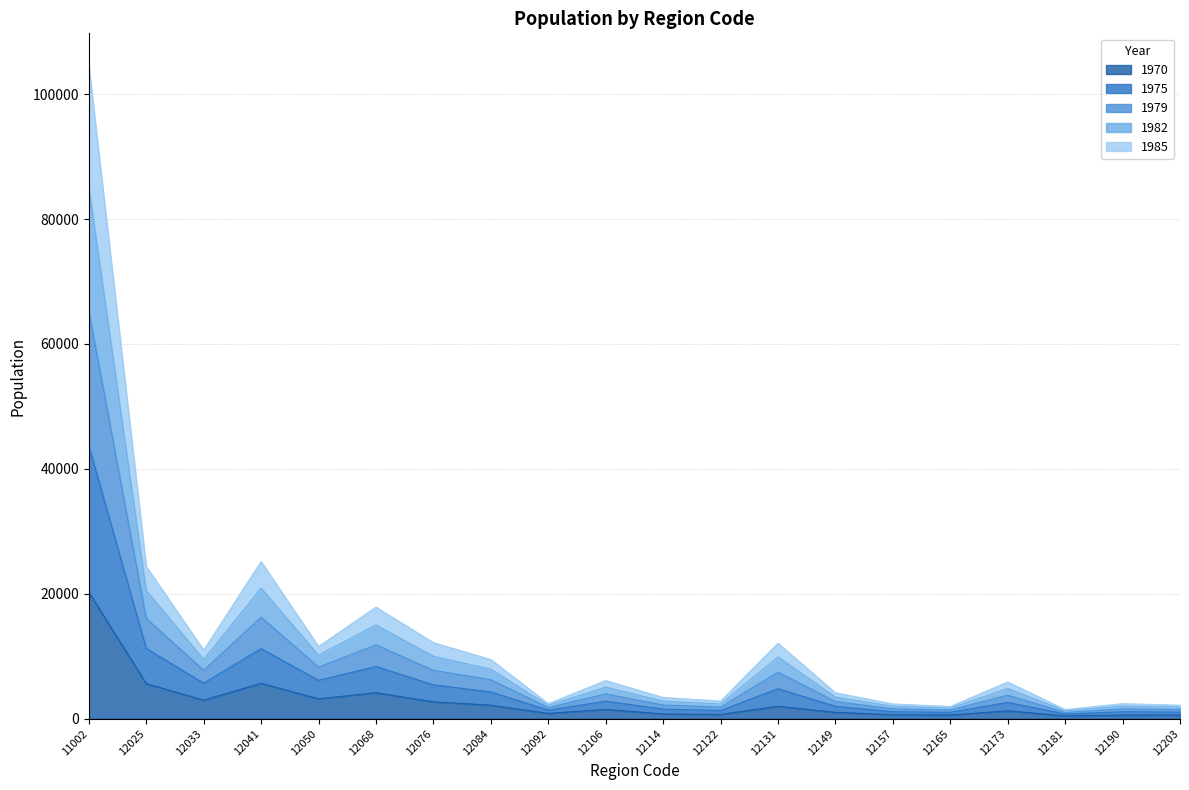

What are all the series names shown in the legend?

1970, 1975, 1979, 1982, 1985